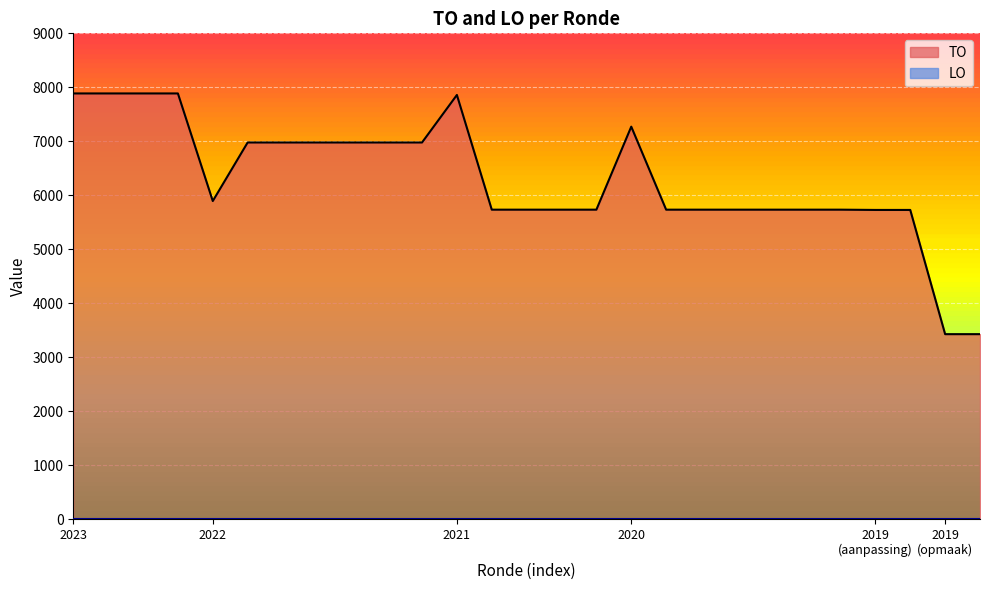

The chart shows a value of 9146 at 2020 Opmaak - ontwerp. True or false?

False